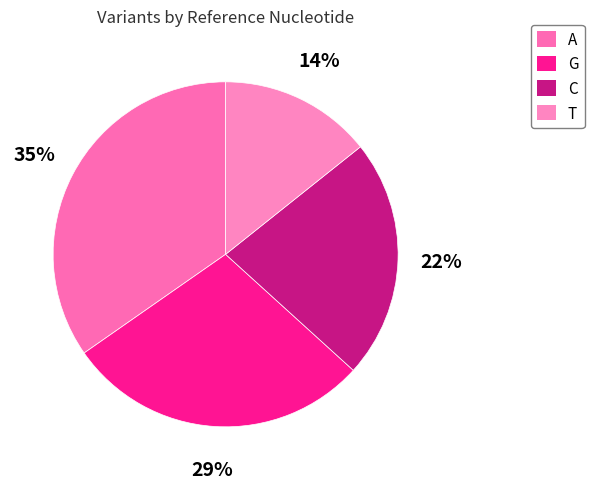

How many segments does this pie chart have?

4